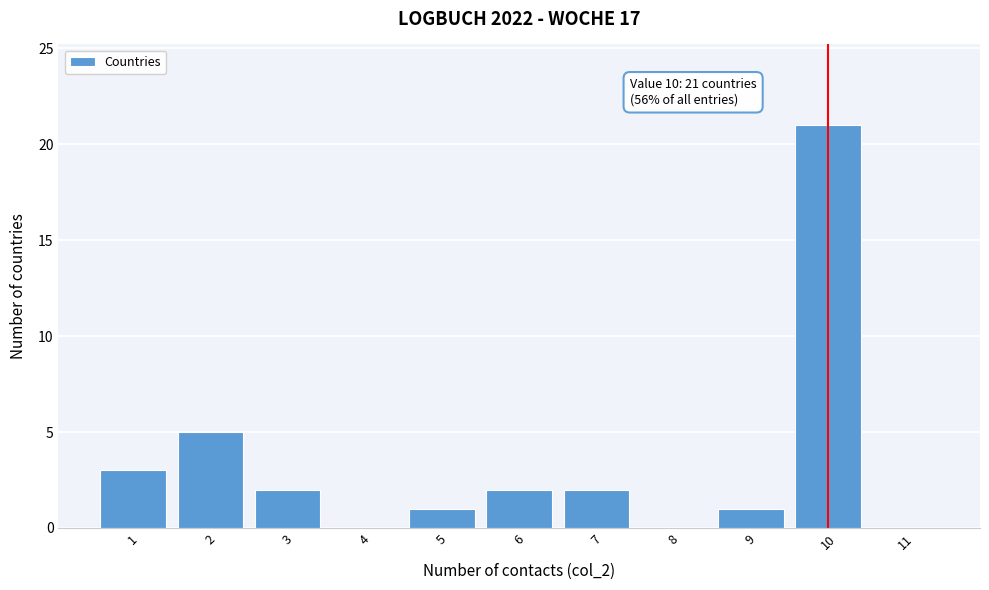

Which range on the x-axis has the tallest bar?

9.5 to 10.5